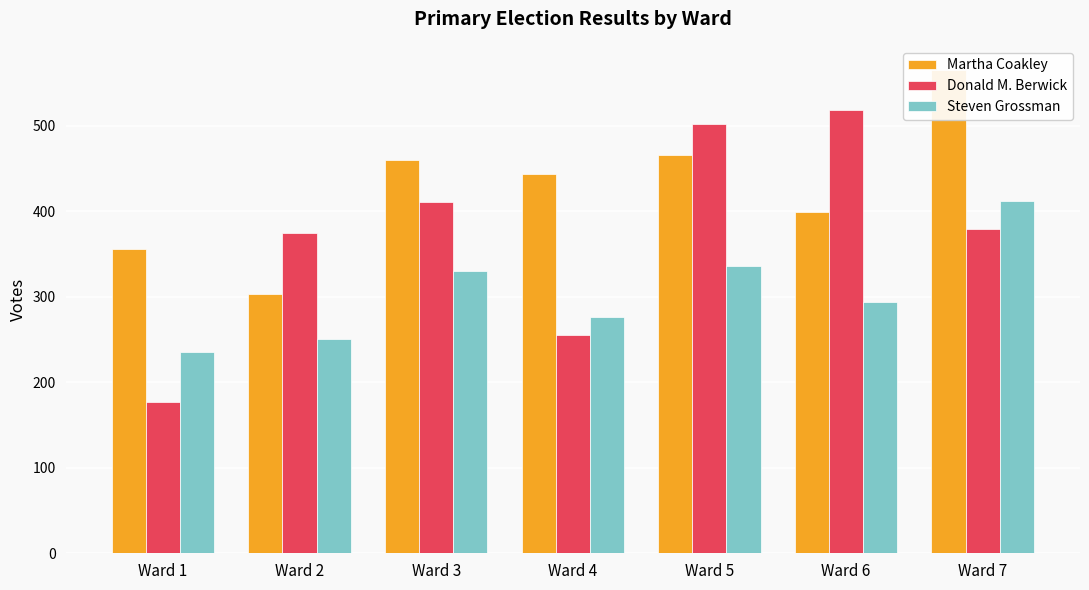

List the labels in order of Donald M. Berwick value, smallest first.

Ward 1, Ward 4, Ward 2, Ward 7, Ward 3, Ward 5, Ward 6